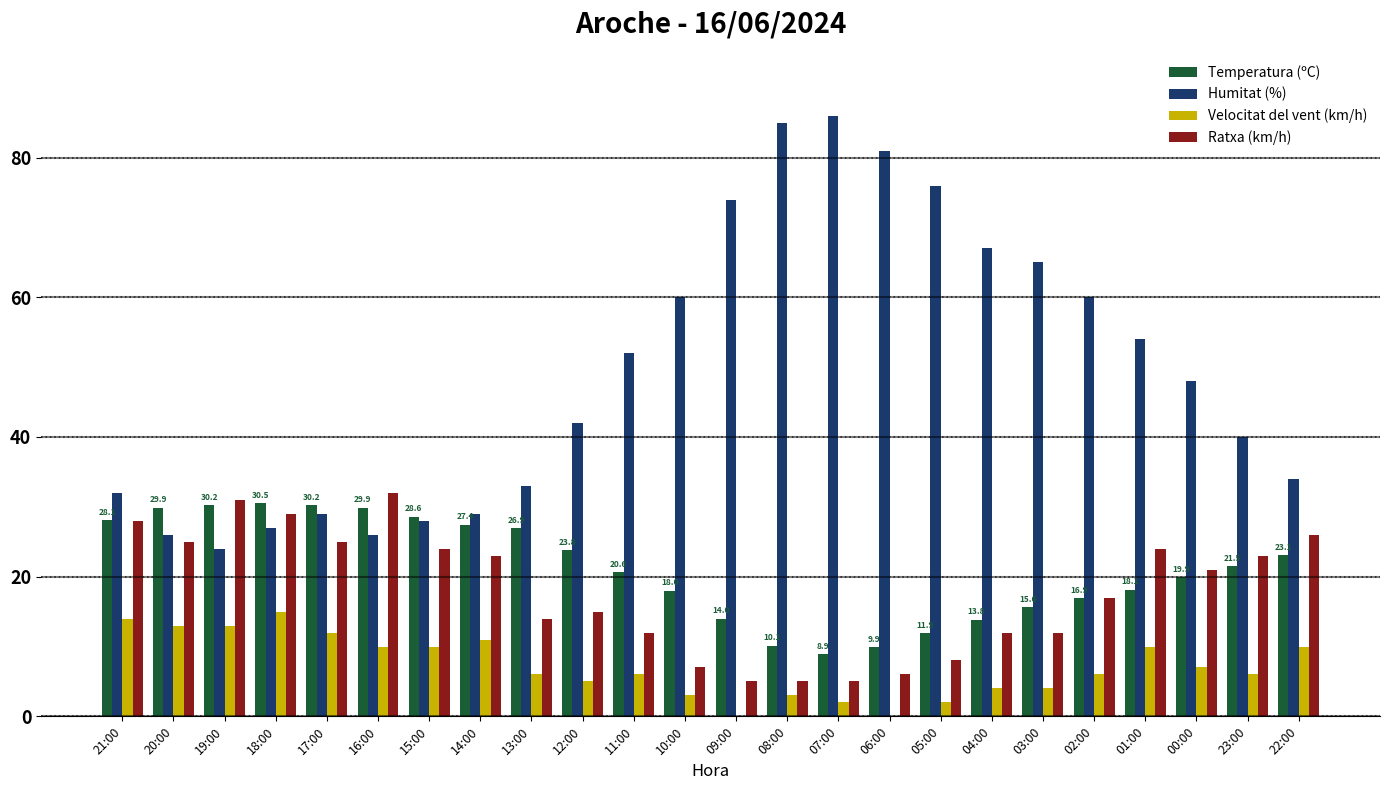

What is the sum of the Velocitat del vent (km/h) values at 04:00 and 19:00?

17.0